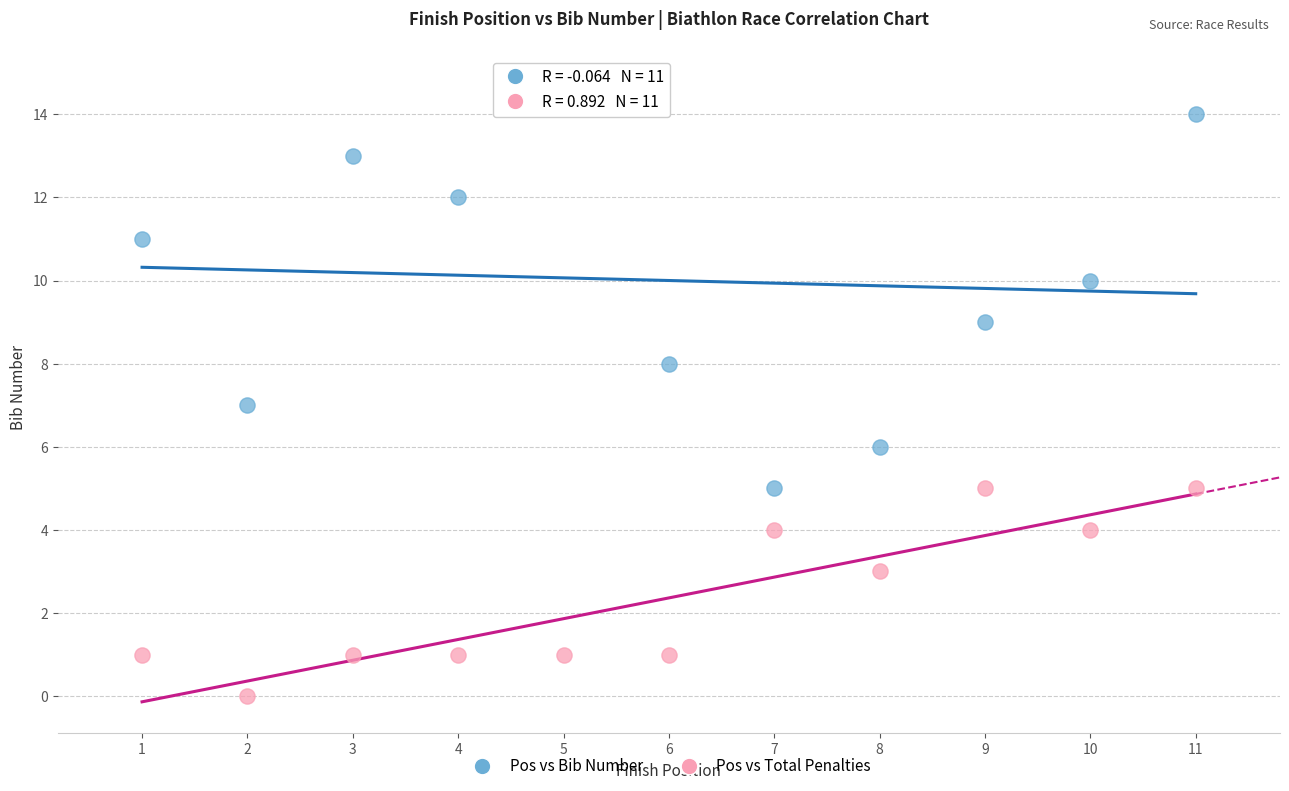

Across all data points, what is the range of X values (max minus min)?

10